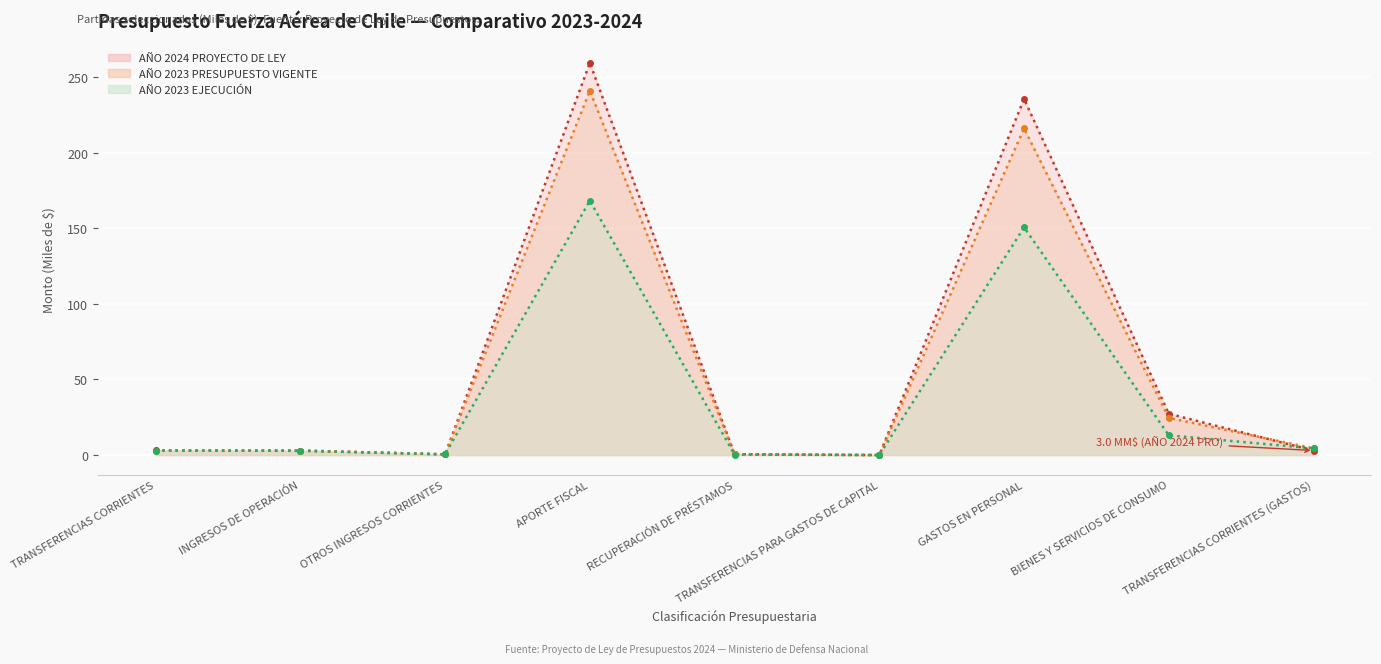

After their last crossing, which series has the higher values: AÑO 2024 PROYECTO DE LEY or AÑO 2023 PRESUPUESTO VIGENTE?

AÑO 2023 PRESUPUESTO VIGENTE